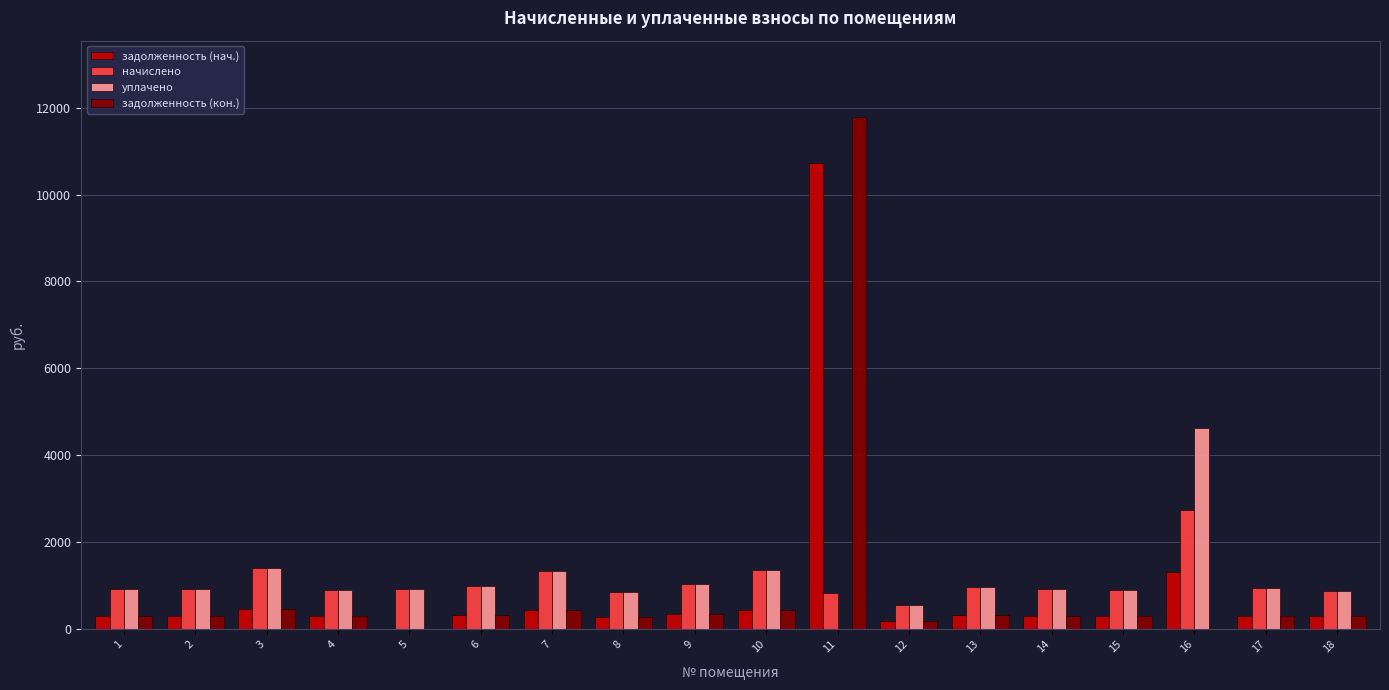

What is the difference between the уплачено values at 1 and 16?

3697.2